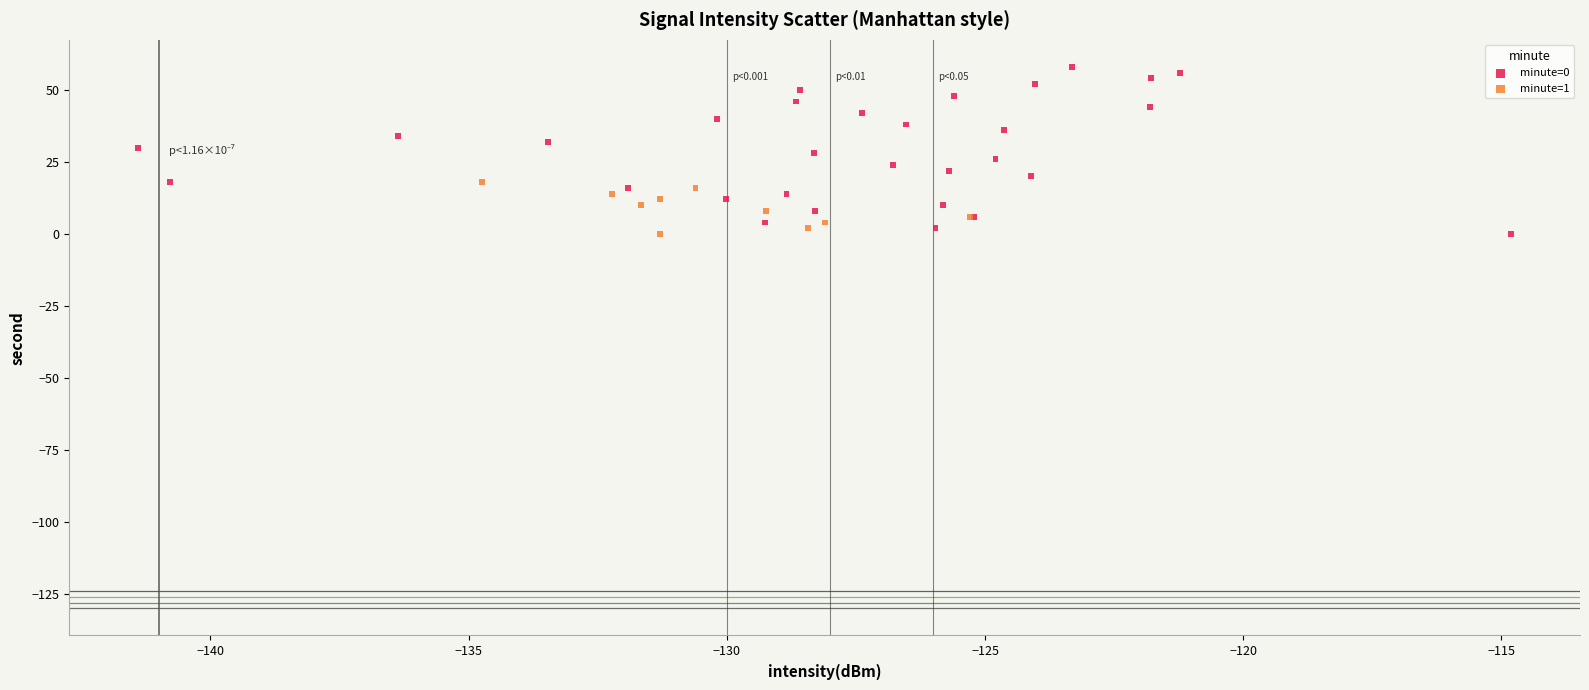

Which series reaches the maximum Y coordinate?

minute=0